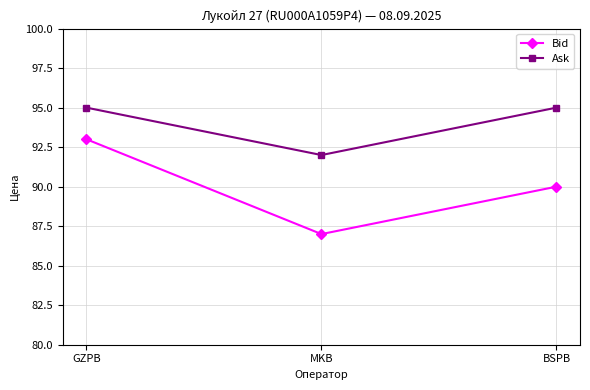

What is the label of the 2nd point from the right?

MKB